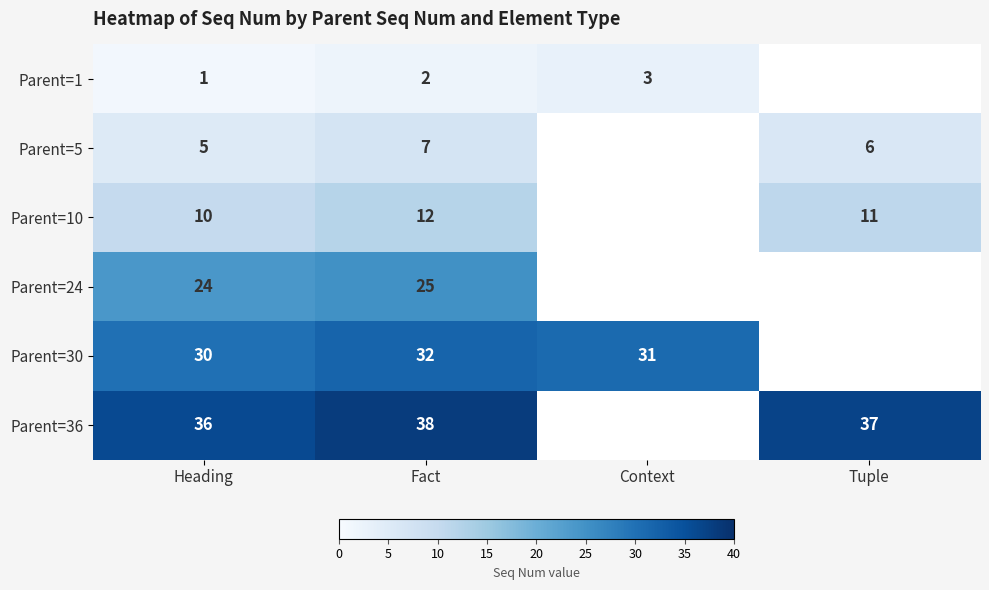

At how many categories does at least one series exceed 16?

4